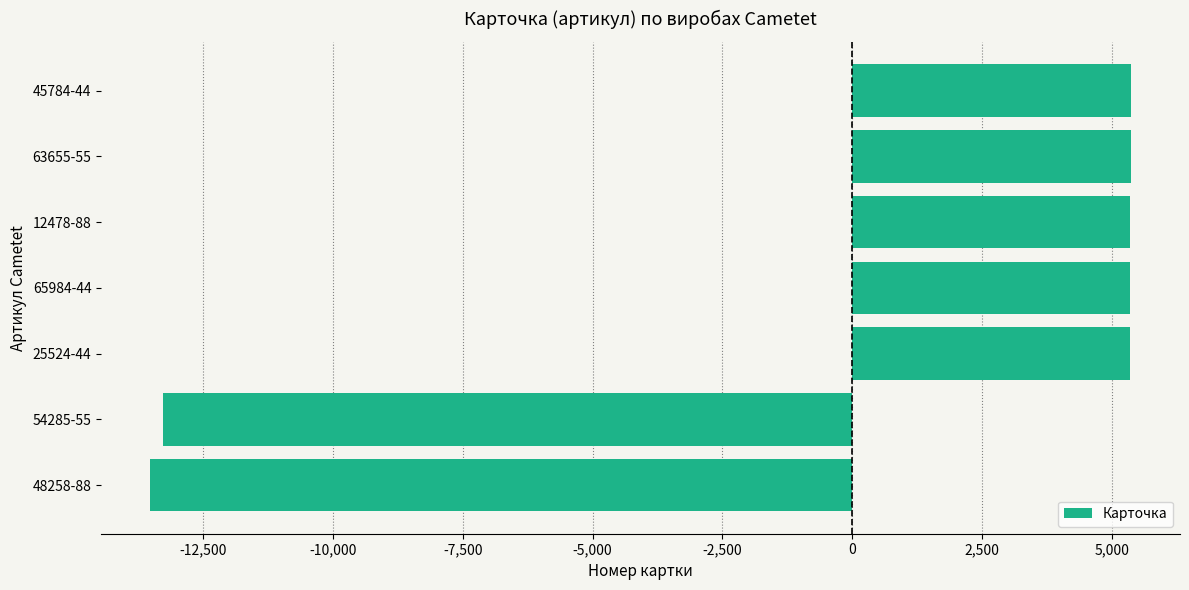

Which label corresponds to the smallest value in the chart?

48258-88